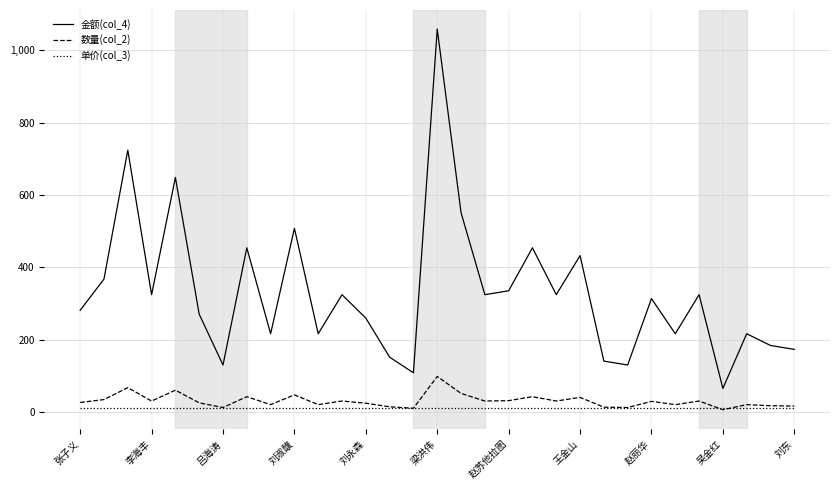

What is the maximum value shown in the chart?

1058.4